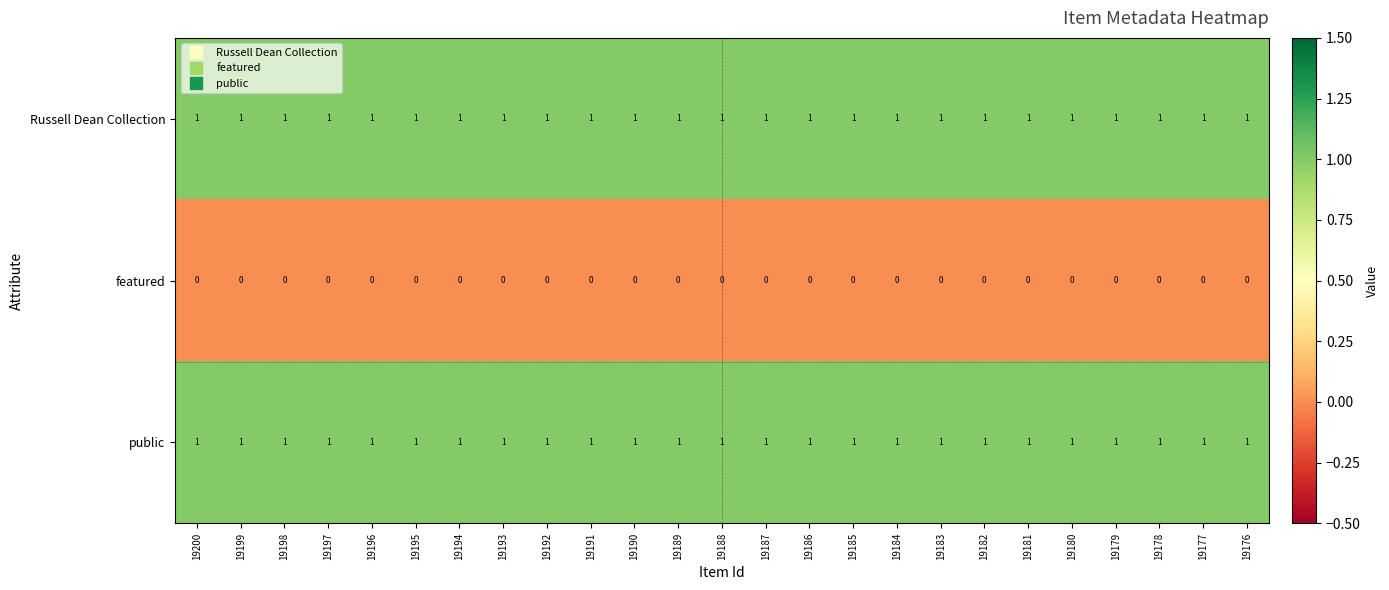

The public series shows 1 at 19176. True or false?

True